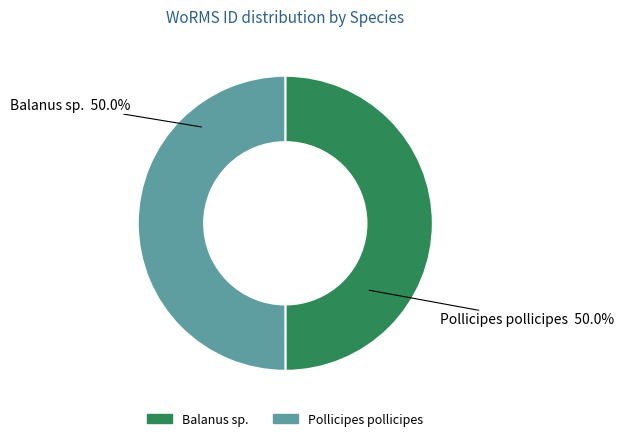

What is the ratio of the value at Pollicipes pollicipes to the value at Balanus sp.?

1.0